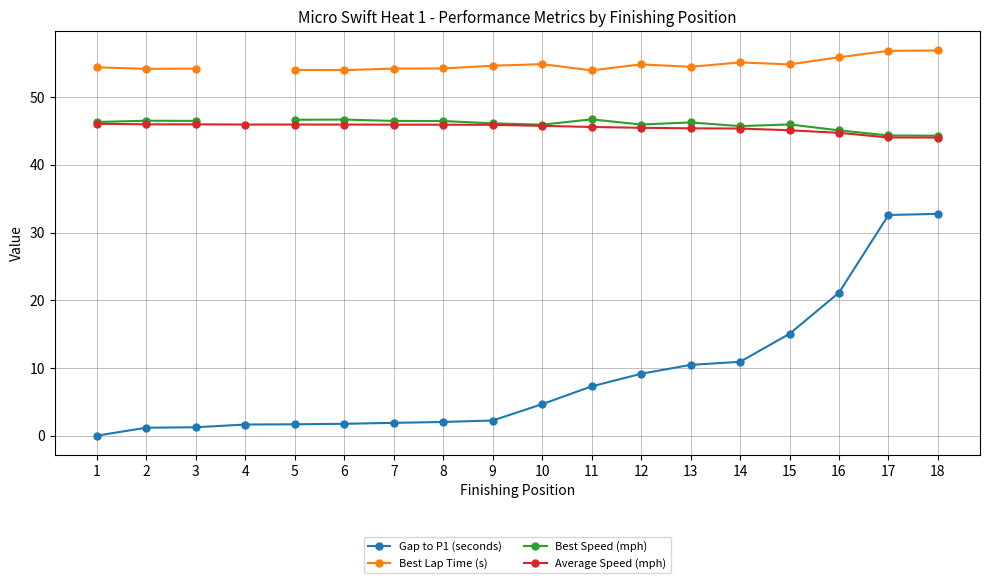

At how many categories does at least one series exceed 2?

18